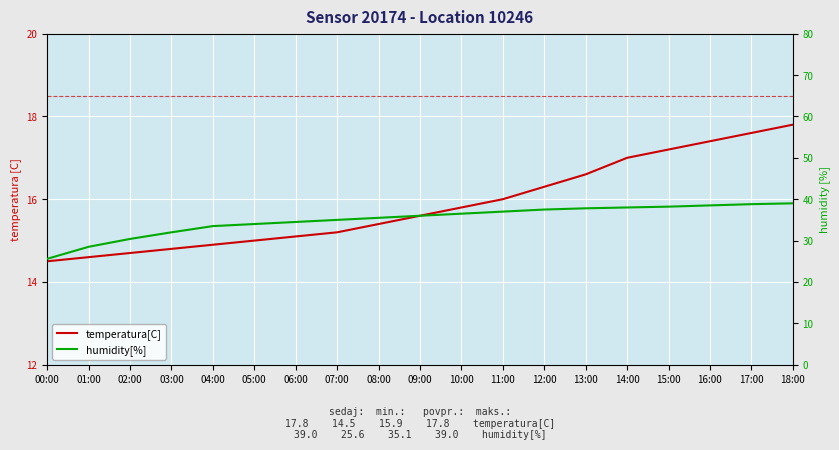

True or false: humidity[%] and temperatura[C] intersect in this chart.

False